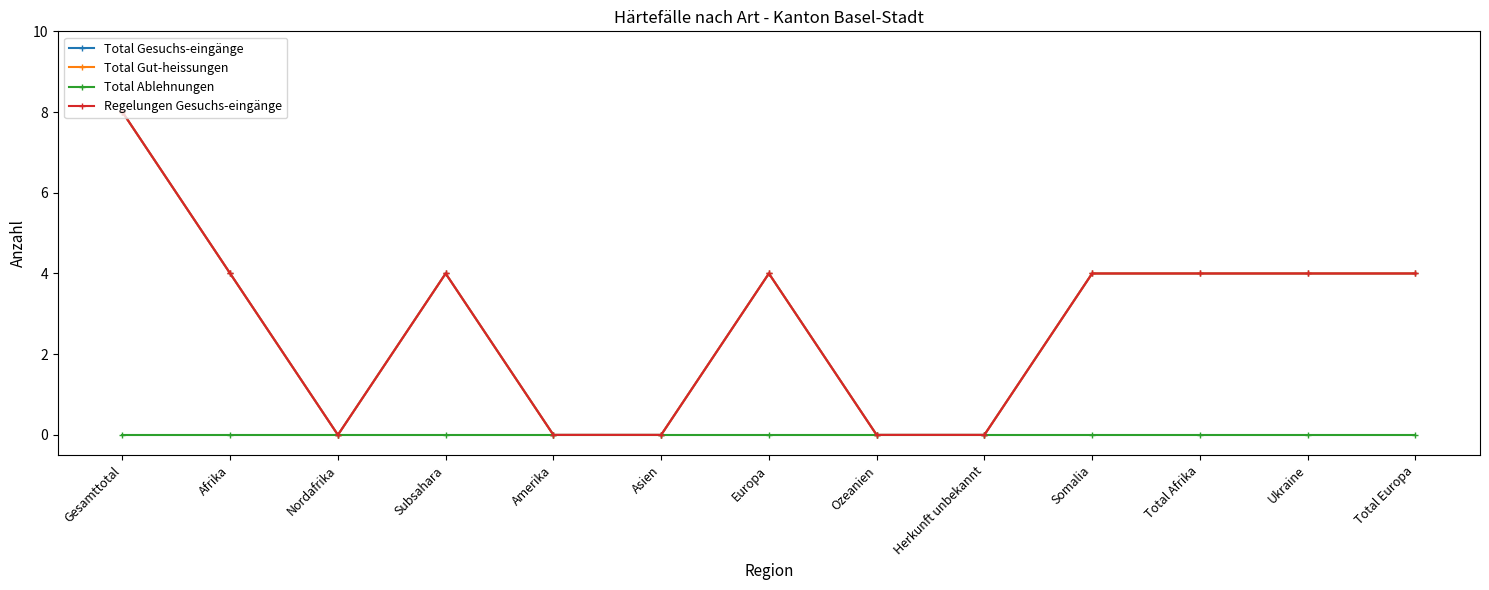

The Regelungen Gesuchs-eingänge series shows 4 at Afrika. True or false?

True